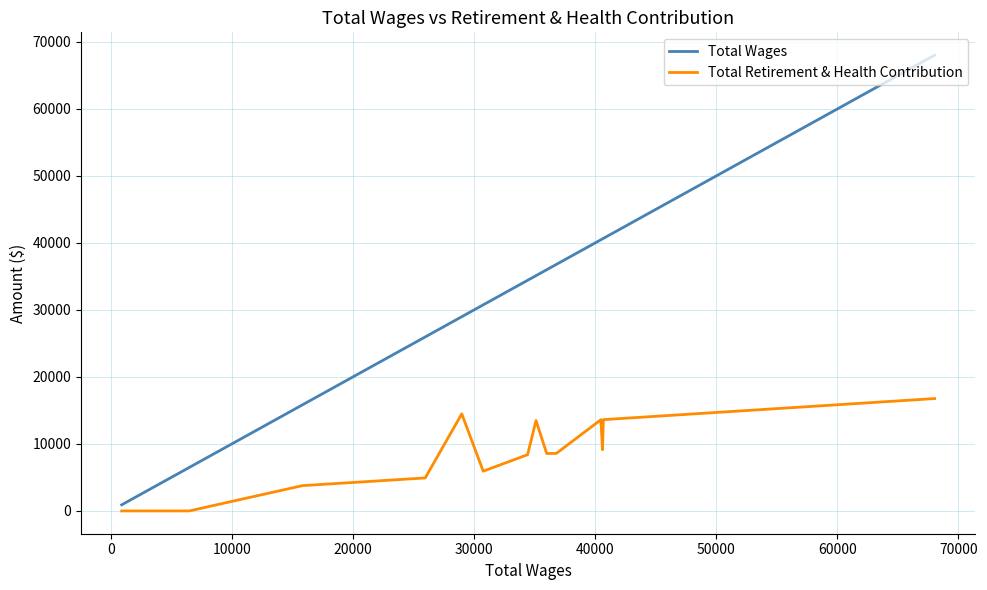

What is the average value of the Total Retirement & Health Contribution series?

6740